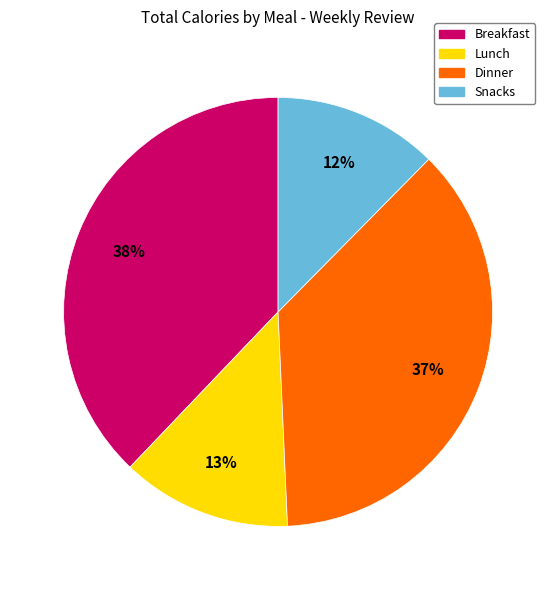

To the nearest percent, what is the combined percentage of Snacks and Breakfast?

50%